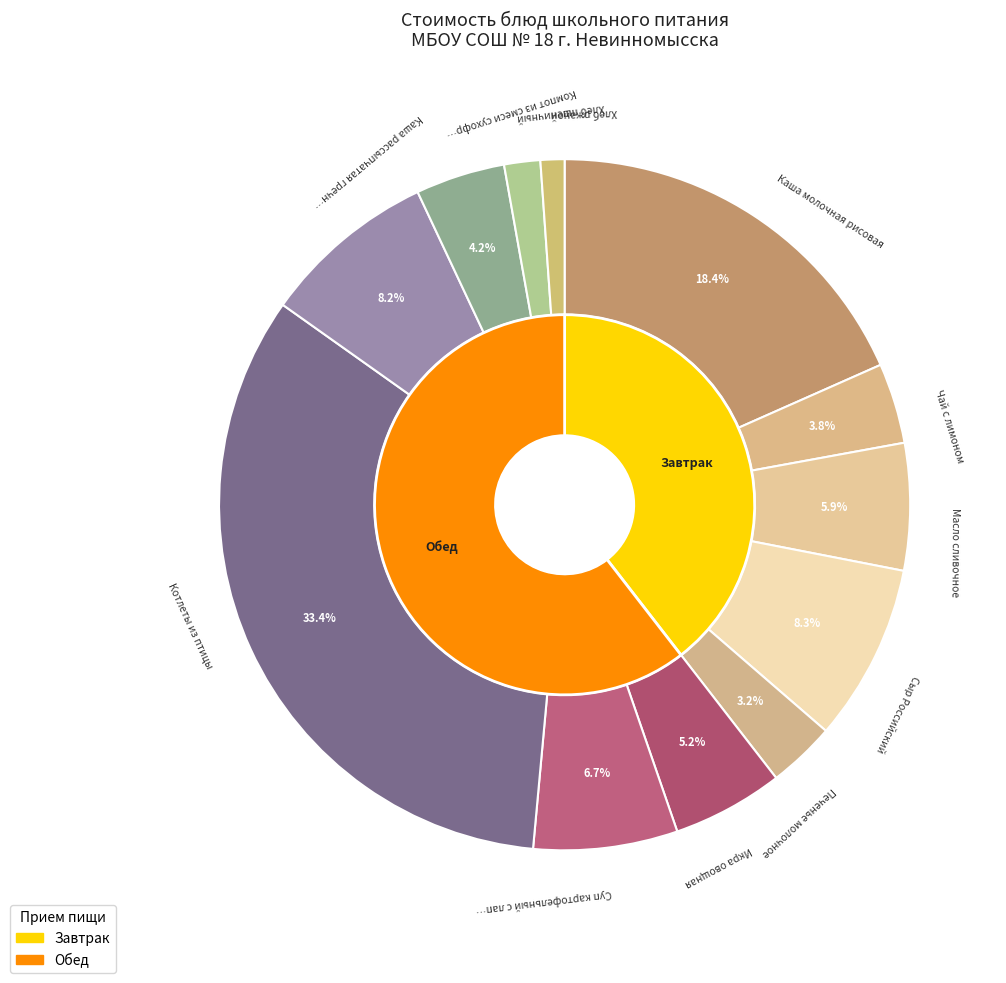

Between Каша молочная рисовая and Хлеб ржаной, which is larger?

Каша молочная рисовая